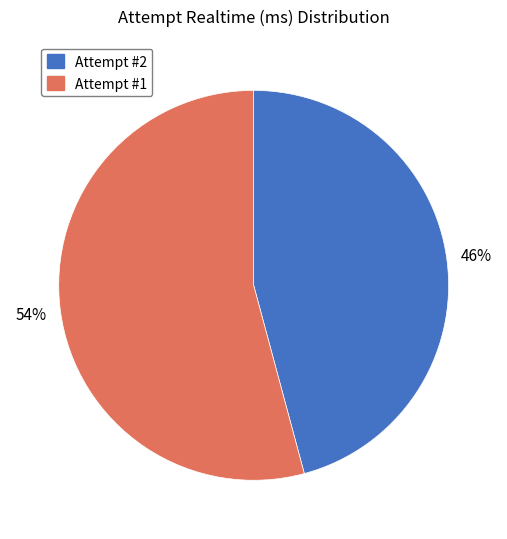

Which slice is the smallest?

Attempt #2